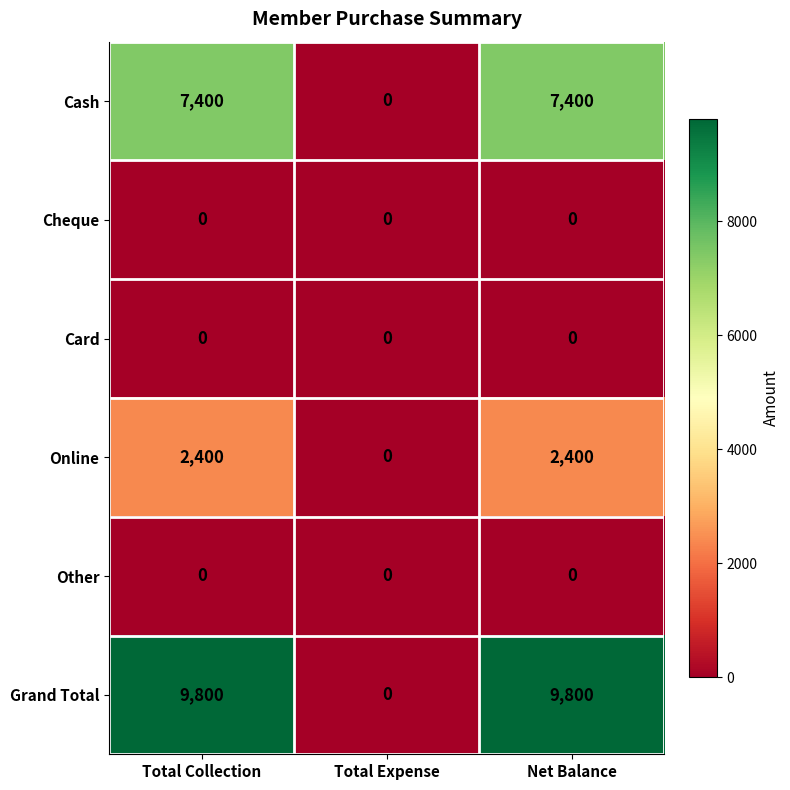

What is the maximum value shown in the chart?

9800